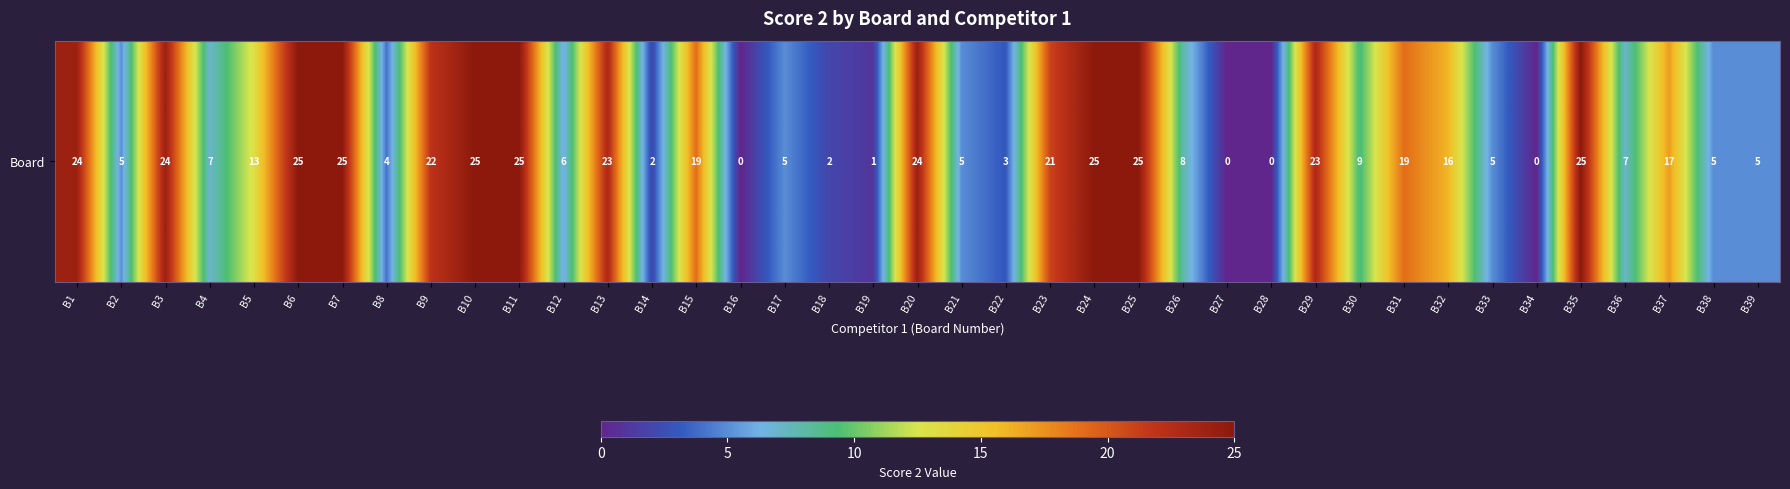

Is it true that the value at B7 is 37?

False